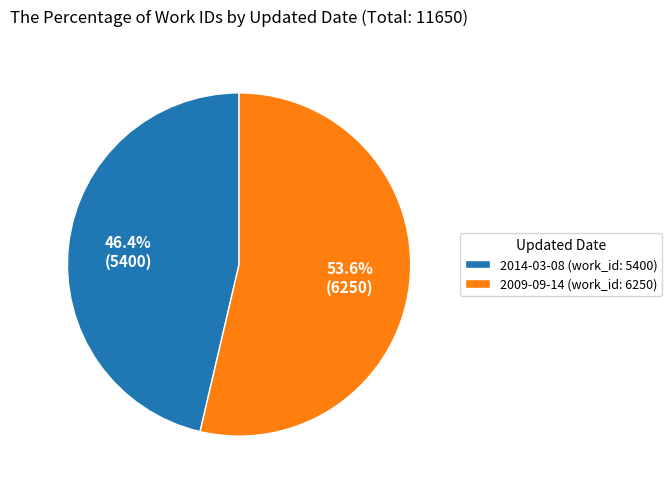

Count the number of slices in the pie.

2